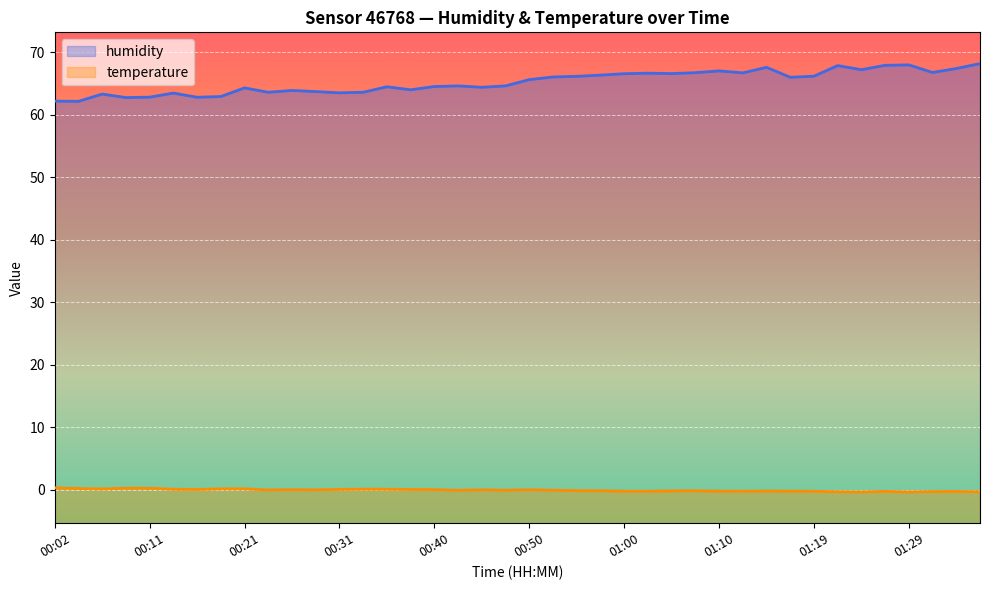

What is the sum of all temperature values?

-3.5